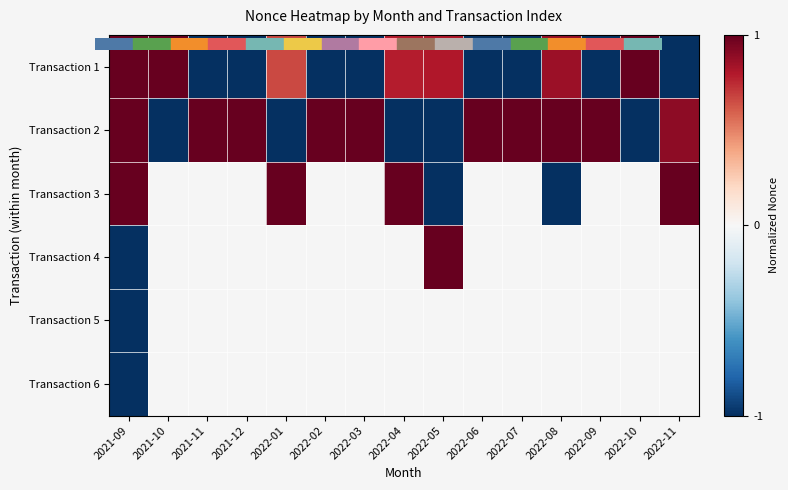

Rank the series at 2022-07 from highest to lowest value.

Transaction 2, Transaction 3, Transaction 4, Transaction 5, Transaction 6, Transaction 1